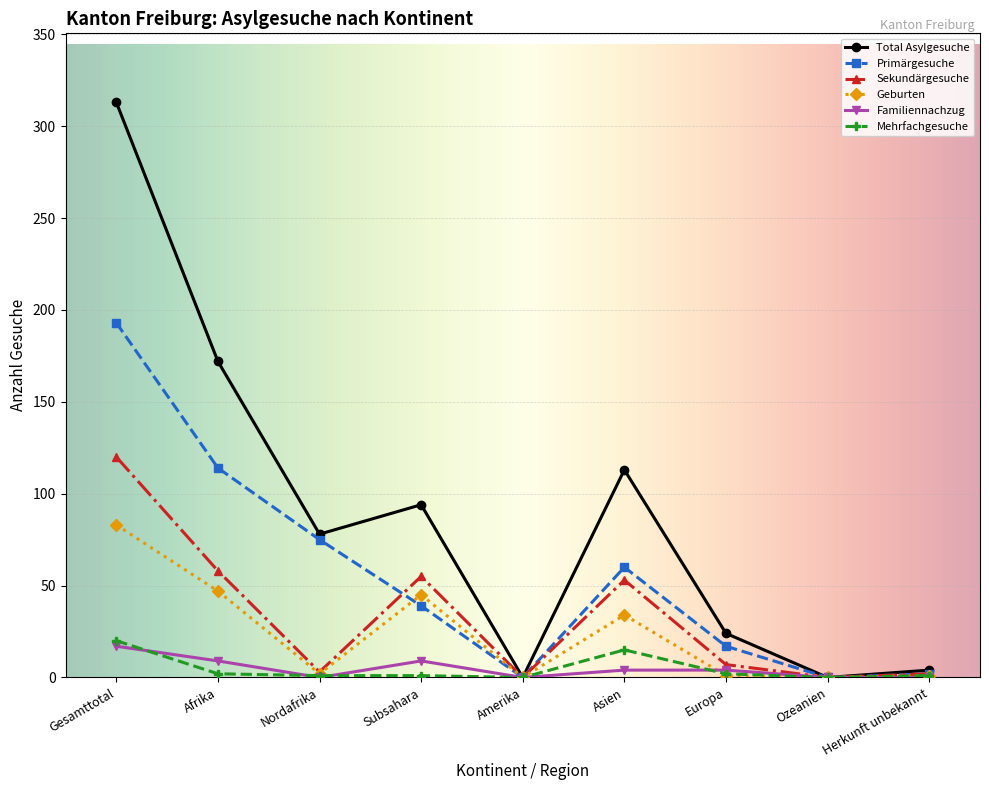

True or false: Total Asylgesuche has more than 1 points higher than both neighbors.

True